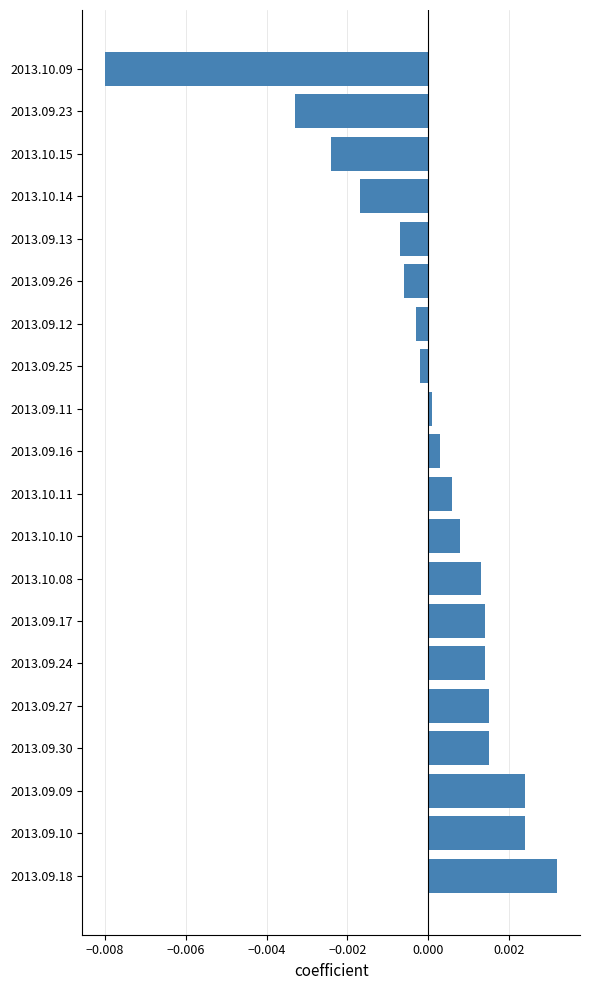

How many bars are there in total?

20